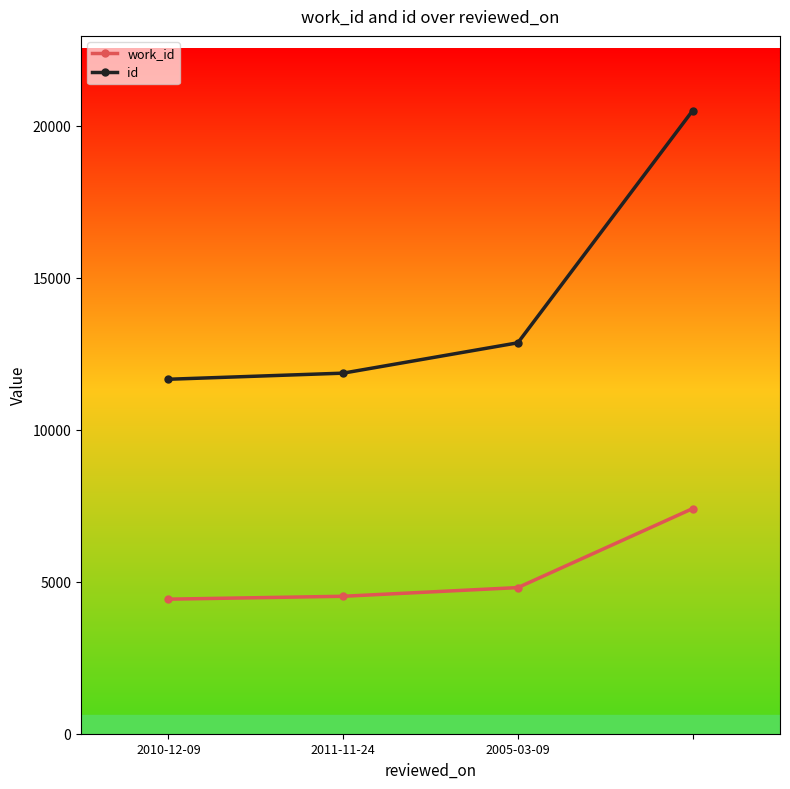

Which series has the largest total across all categories?

id